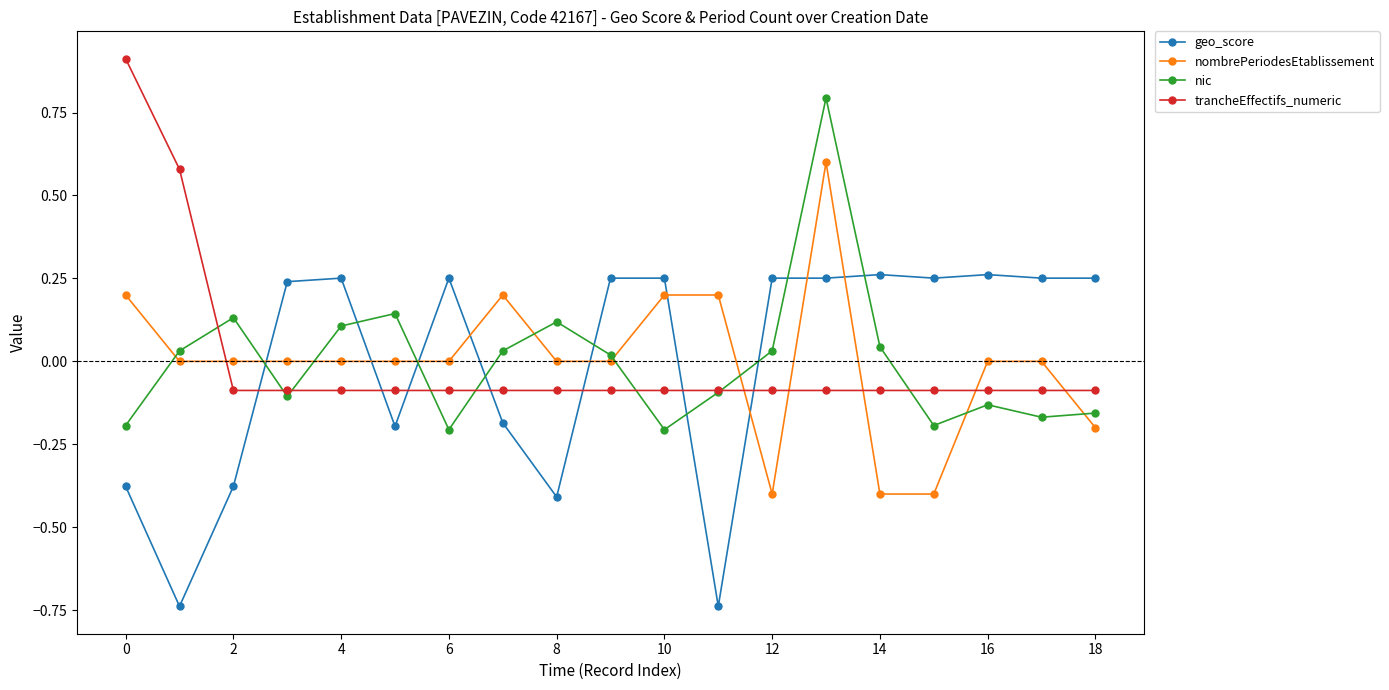

True or false: trancheEffectifs_numeric and nic intersect in this chart.

True